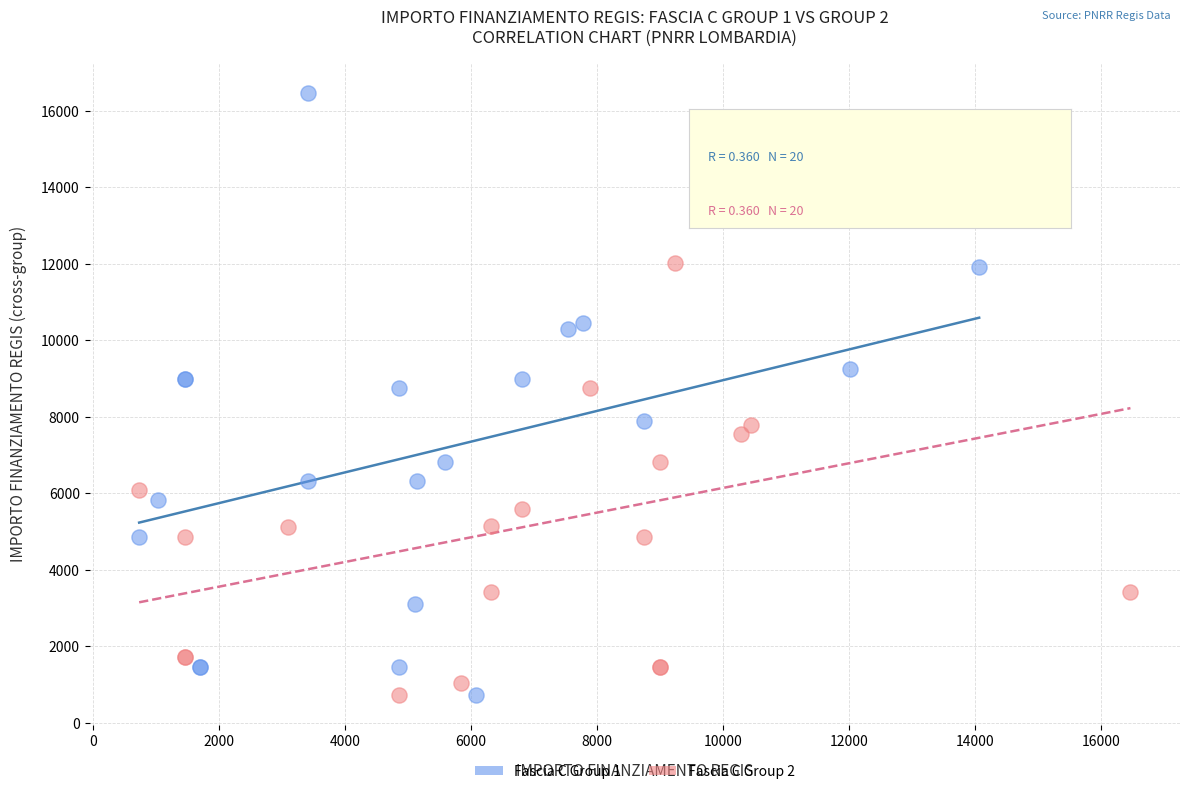

Which series contains the highest Y value?

Fascia C Group 1